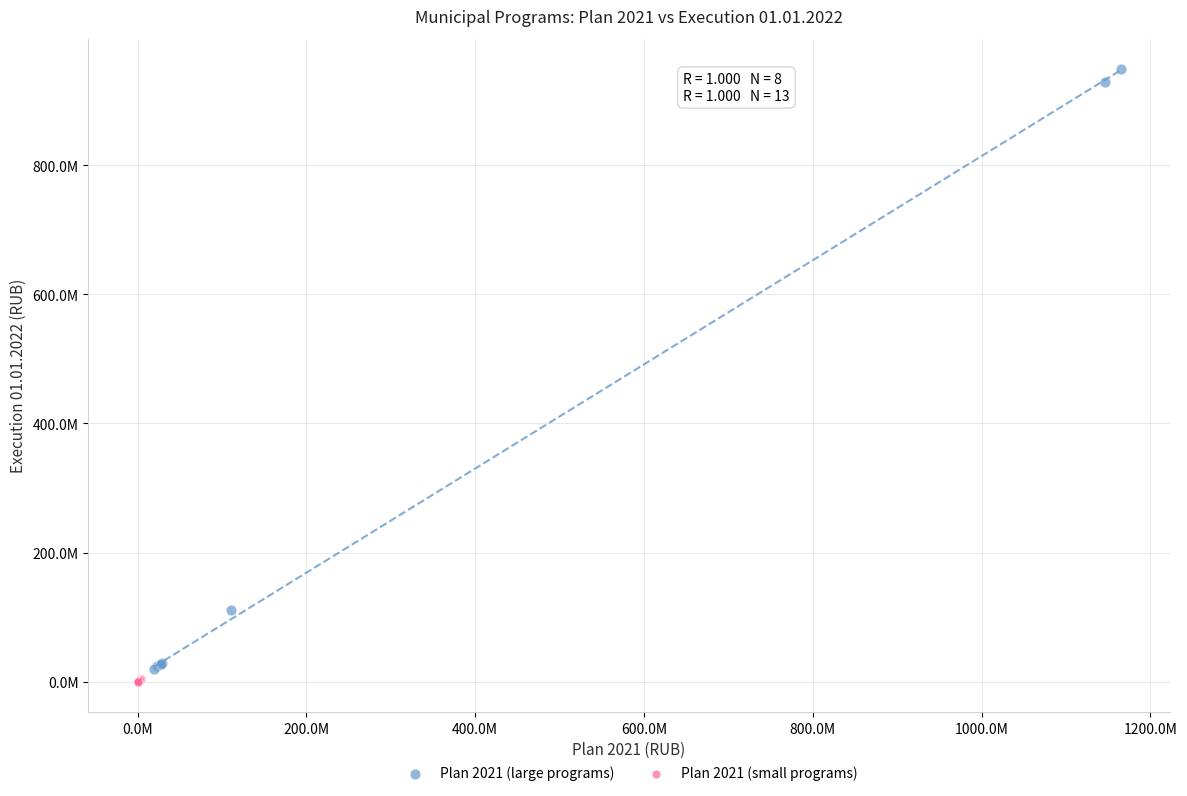

Which series has the widest spread of Y values?

Plan 2021 (large programs)